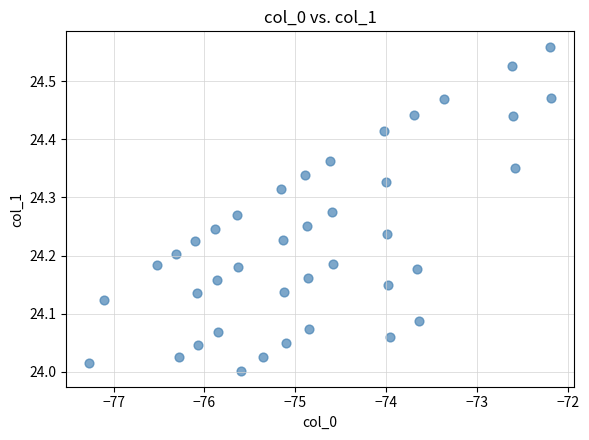

What is the range of X values (max minus min)?

5.1